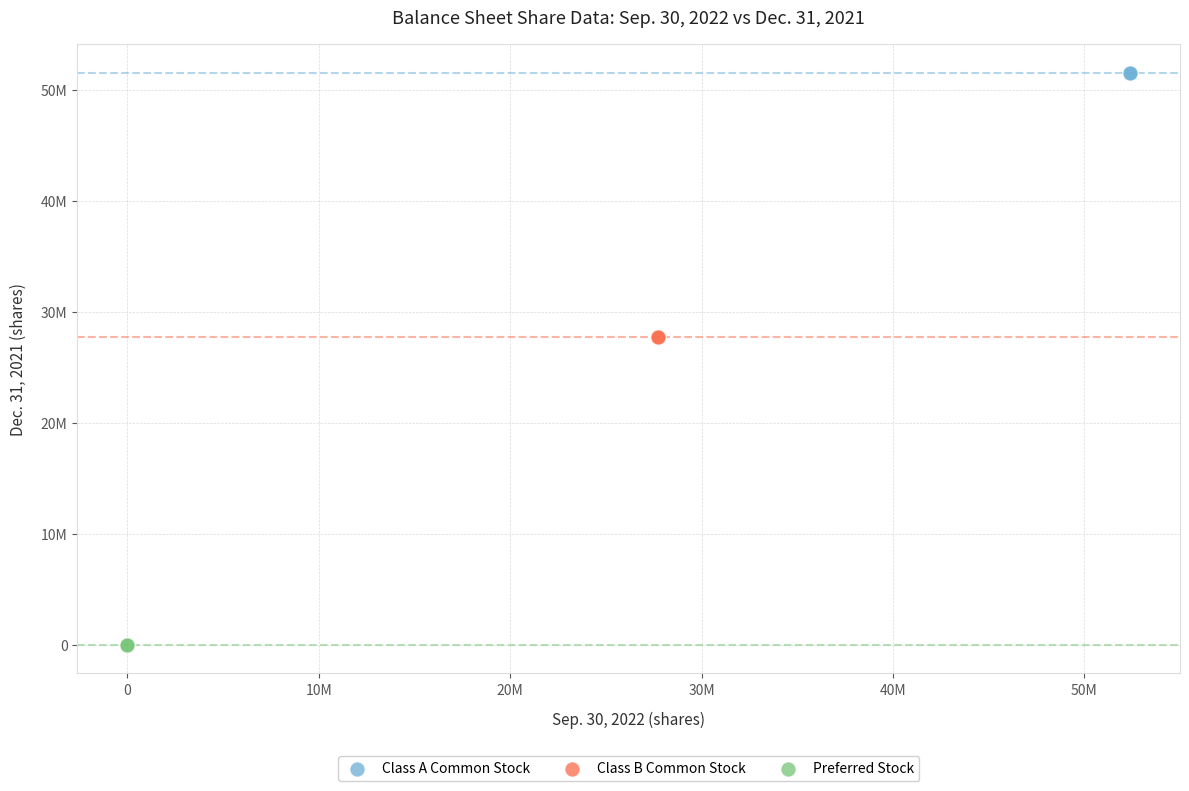

What are all the series names shown in the legend?

Class A Common Stock, Class B Common Stock, Preferred Stock